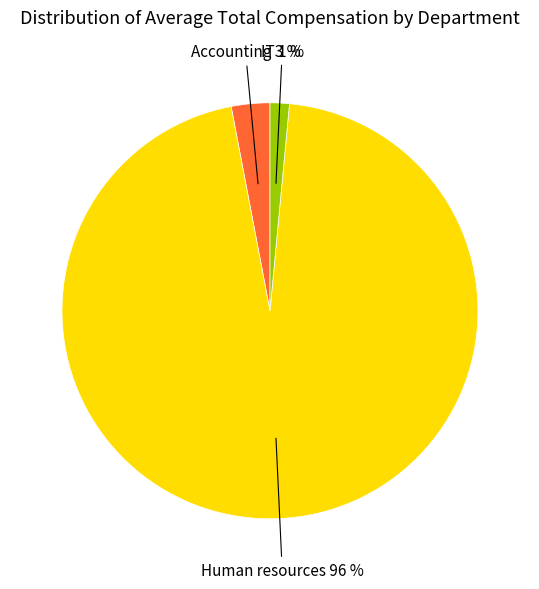

Is there any slice that represents more than half of the pie?

Yes